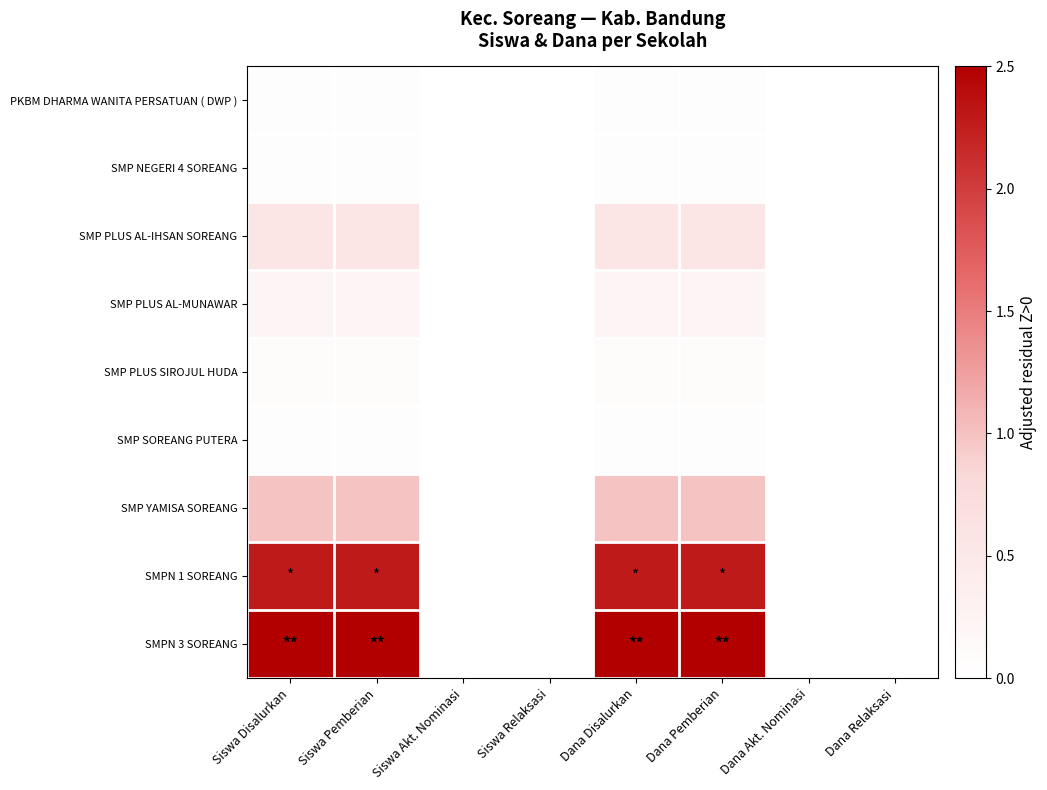

Which category has the highest value across all series?

Siswa Disalurkan